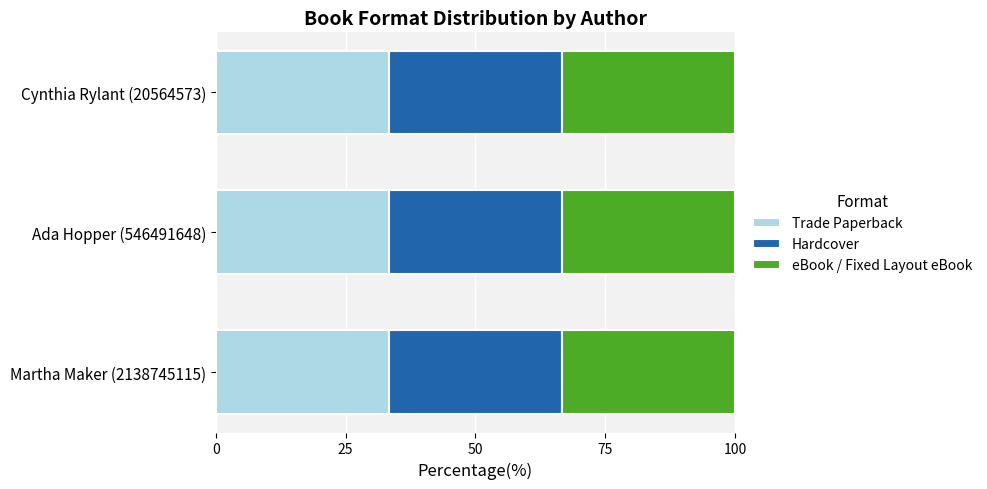

Which series has the largest total across all categories?

Trade Paperback